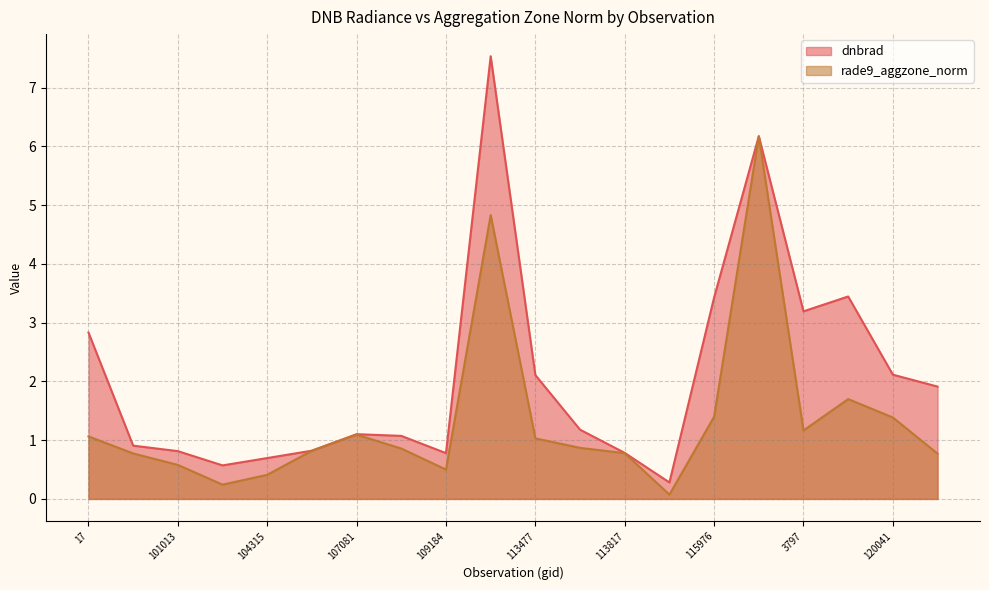

Which has a higher value, 101013 or 17?

17